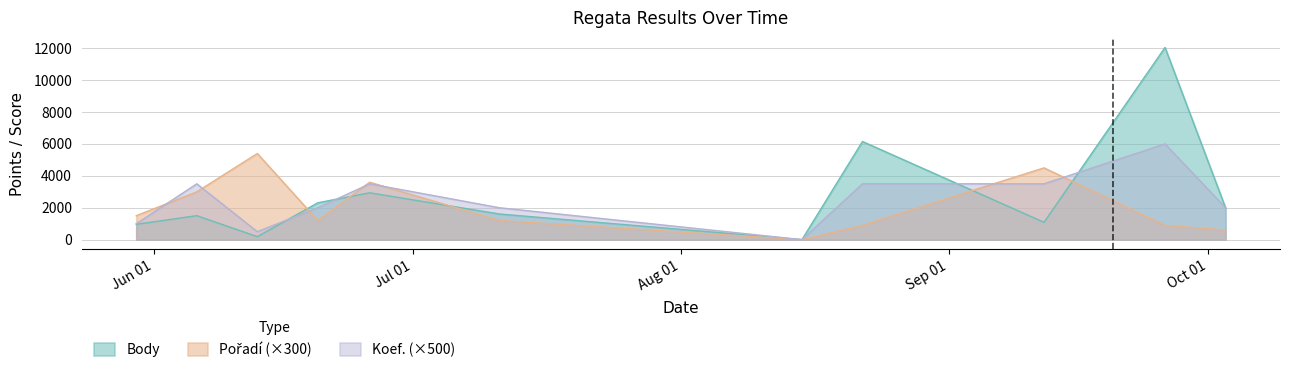

How many values in the Koef. series are below 2000?

3